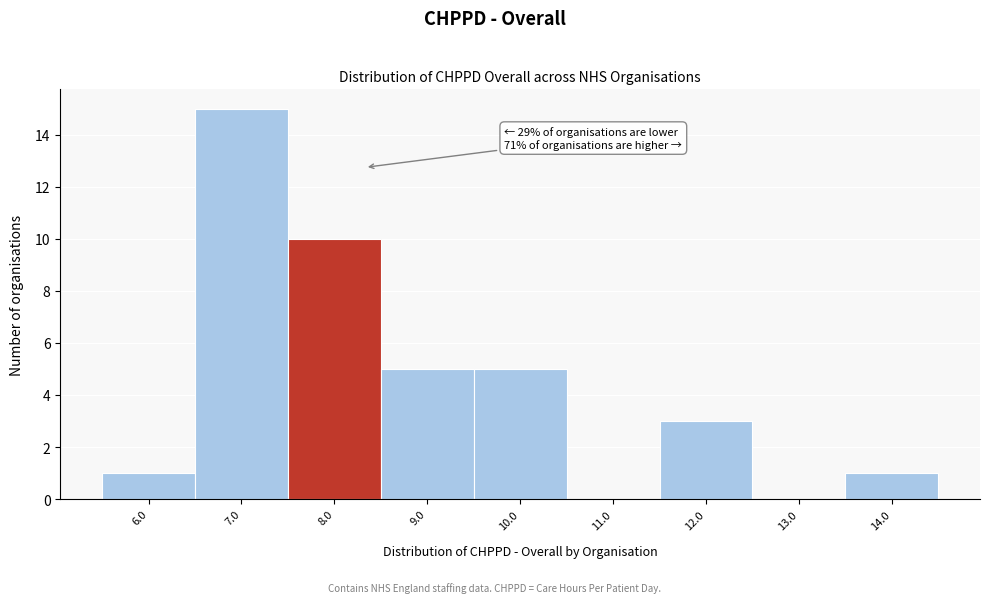

Reading left to right, what are all the values shown in this chart?

6.0=1	7.0=15	8.0=10	9.0=5	10.0=5	11.0=0	12.0=3	13.0=0	14.0=1